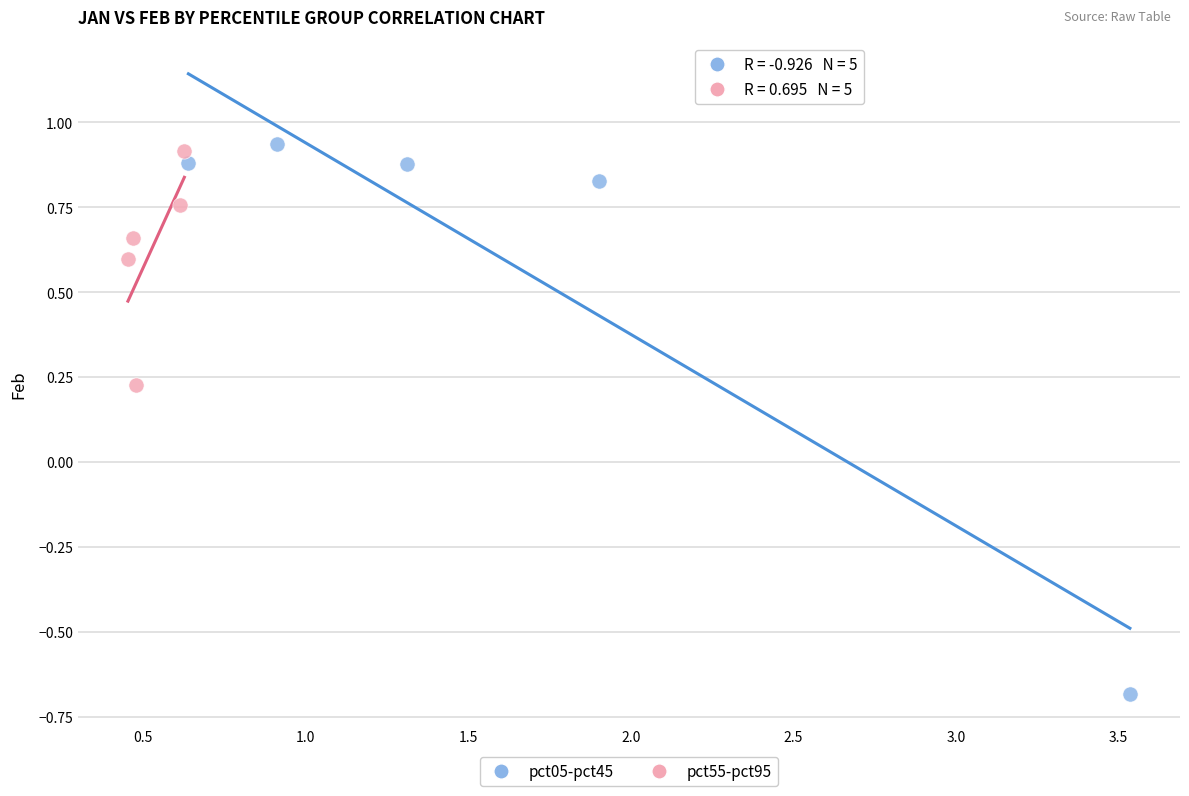

What are all the series names shown in the legend?

pct05-pct45, pct55-pct95